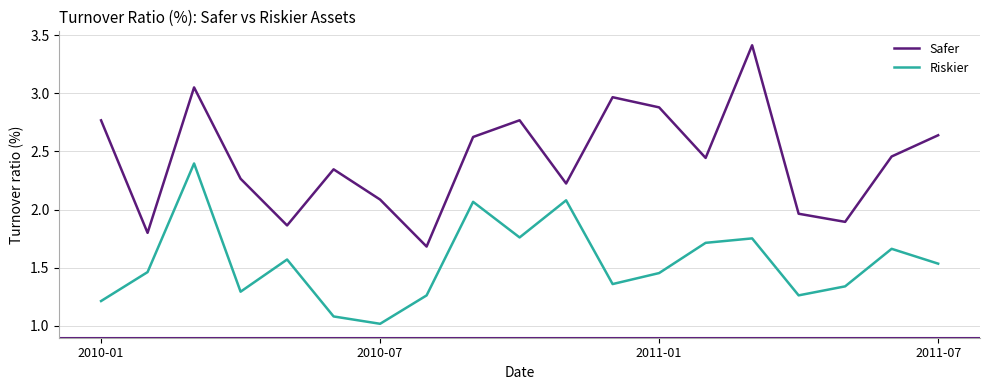

Which series has the widest spread of values?

Safer